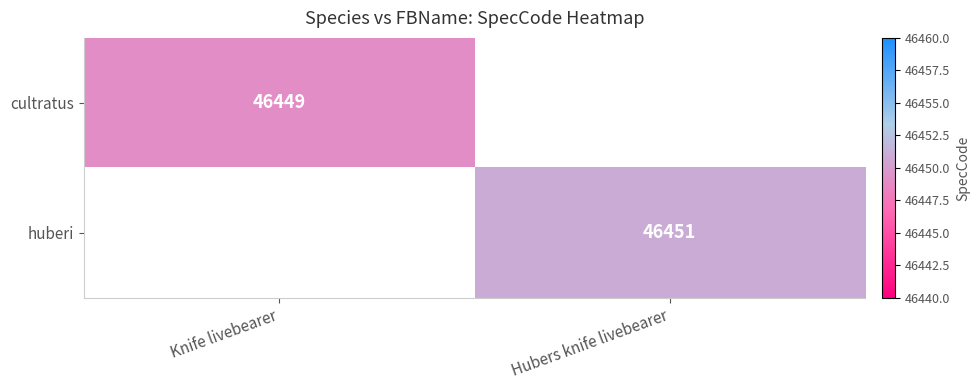

The value of huberi at Hubers knife livebearer is 46451. True or false?

True